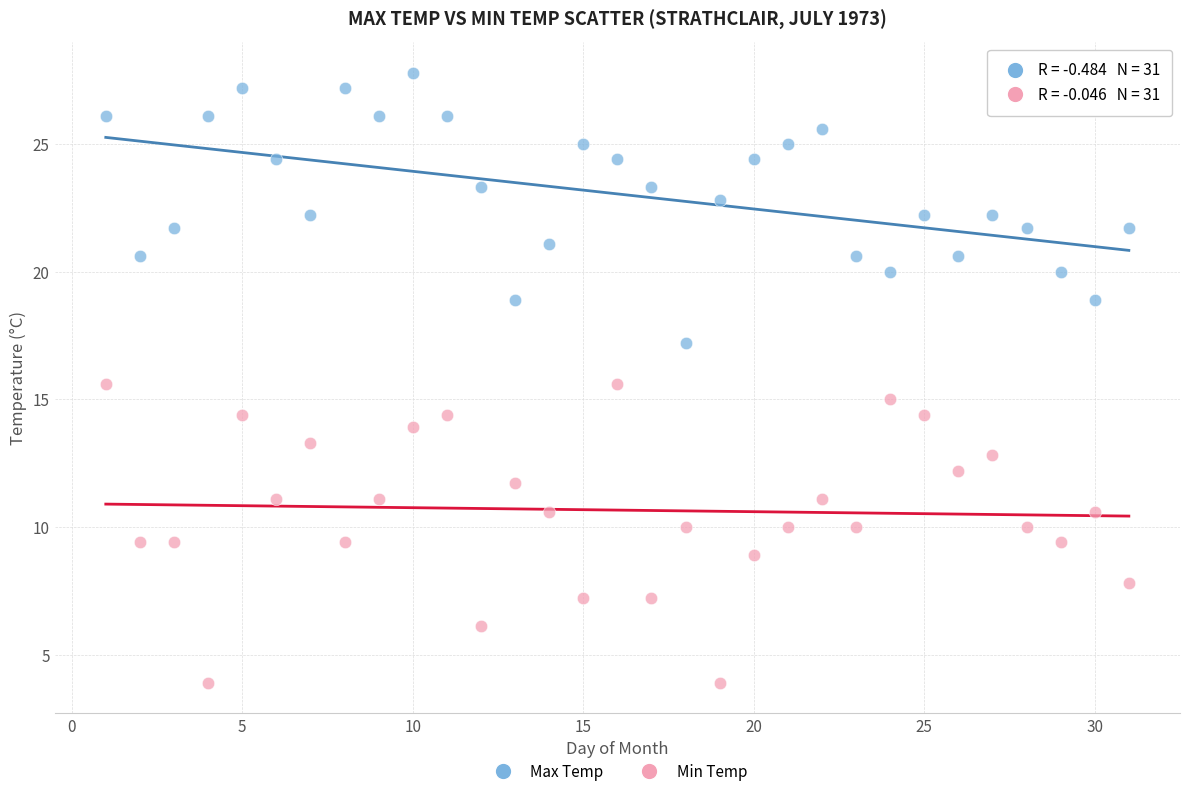

Which series contains the lowest Y value?

Min Temp